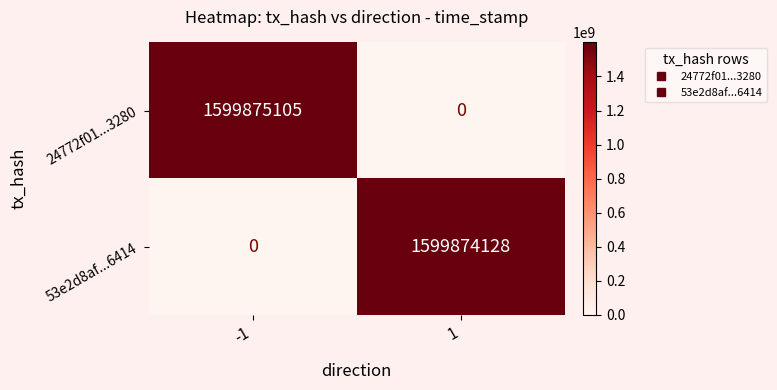

Rank the series by their maximum value, from lowest to highest.

53e2d8af...6414, 24772f01...3280